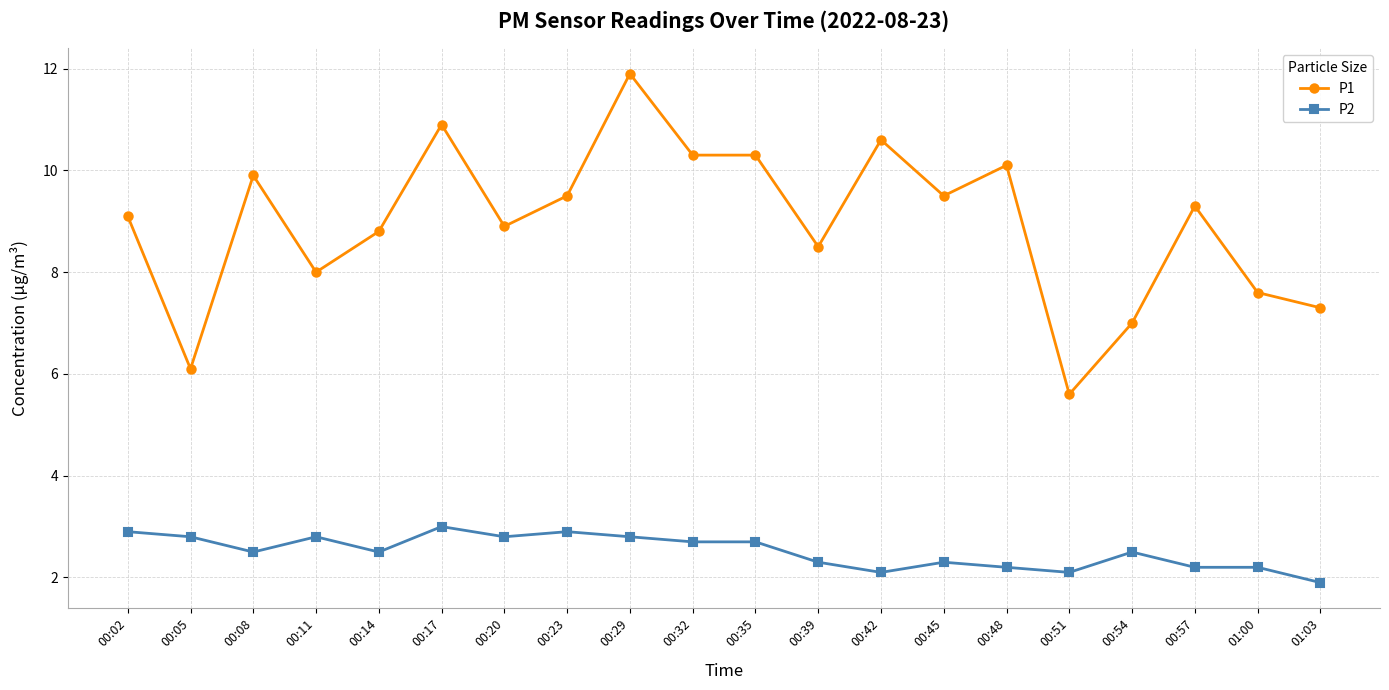

Reading left to right, list all the values displayed in this chart.

P1: 9.1	6.1	9.9	8.0	8.8	10.9	8.9	9.5	11.9	10.3	10.3	8.5	10.6	9.5	10.1	5.6	7.0	9.3	7.6	7.3
P2: 2.9	2.8	2.5	2.8	2.5	3.0	2.8	2.9	2.8	2.7	2.7	2.3	2.1	2.3	2.2	2.1	2.5	2.2	2.2	1.9